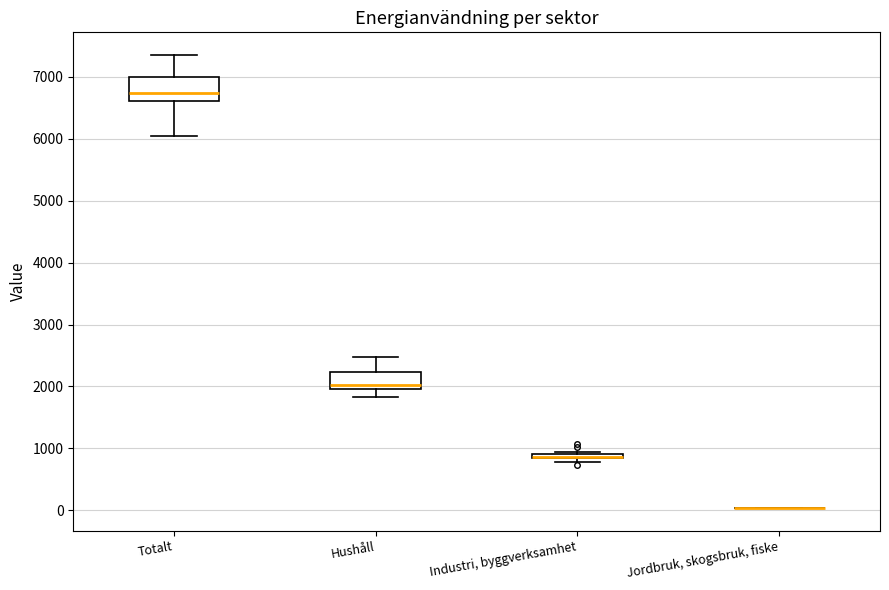

Which box is the tallest, from its lower edge to its upper edge?

Totalt